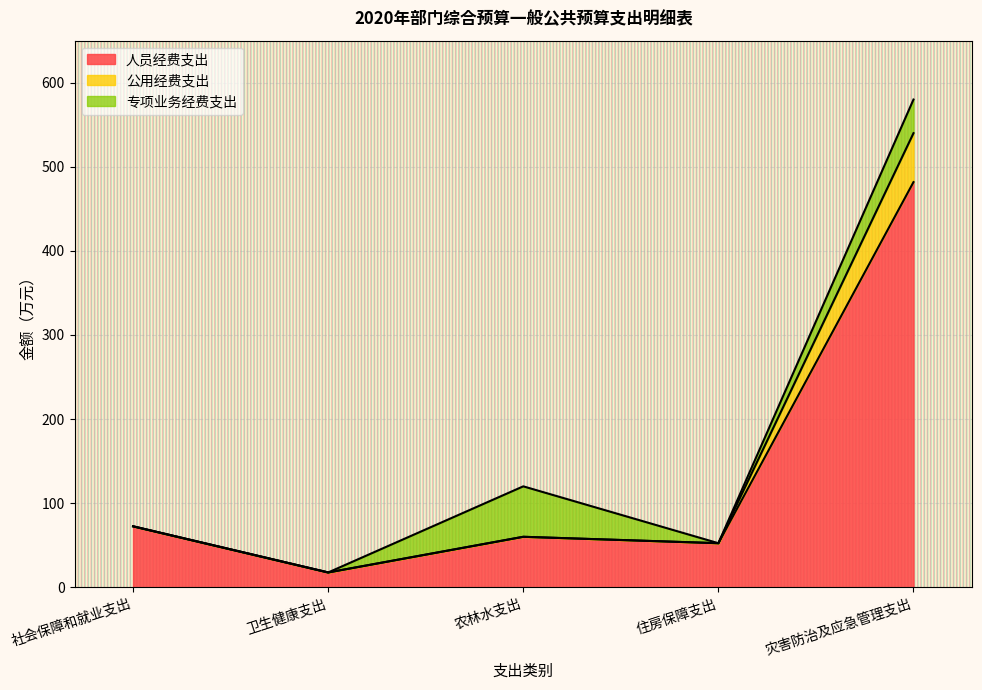

What is the total value across all series at 农林水支出?

120.0